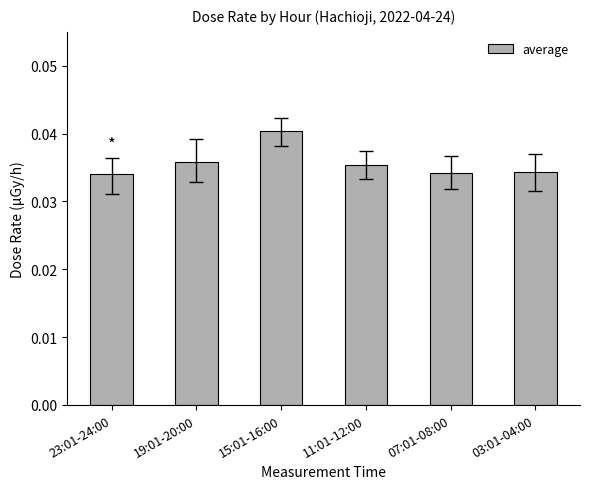

How many bars are there in total?

6